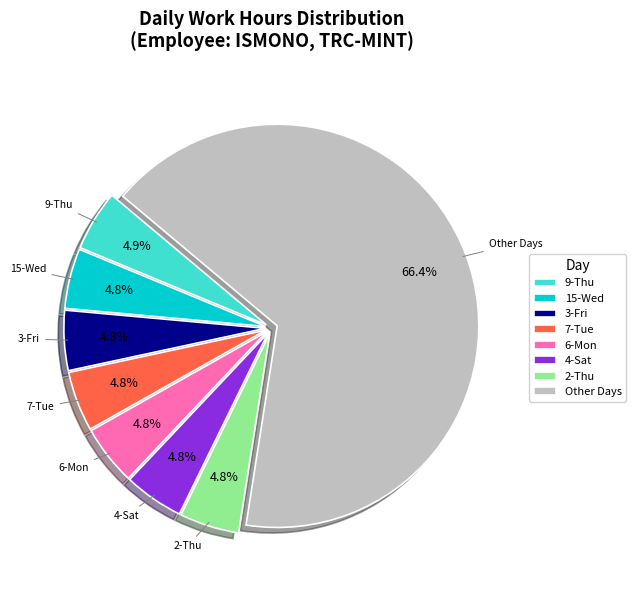

What is the ratio of the value at 15-Wed to the value at 6-Mon?

1.0